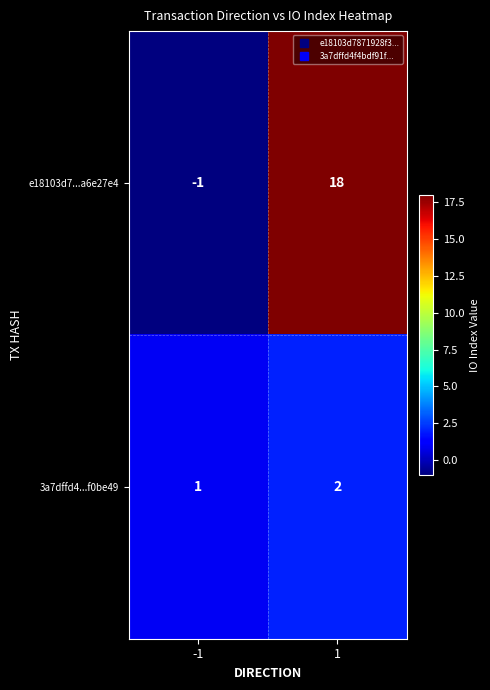

The 3a7dffd4...f0be49 series shows 2 at 1. True or false?

True